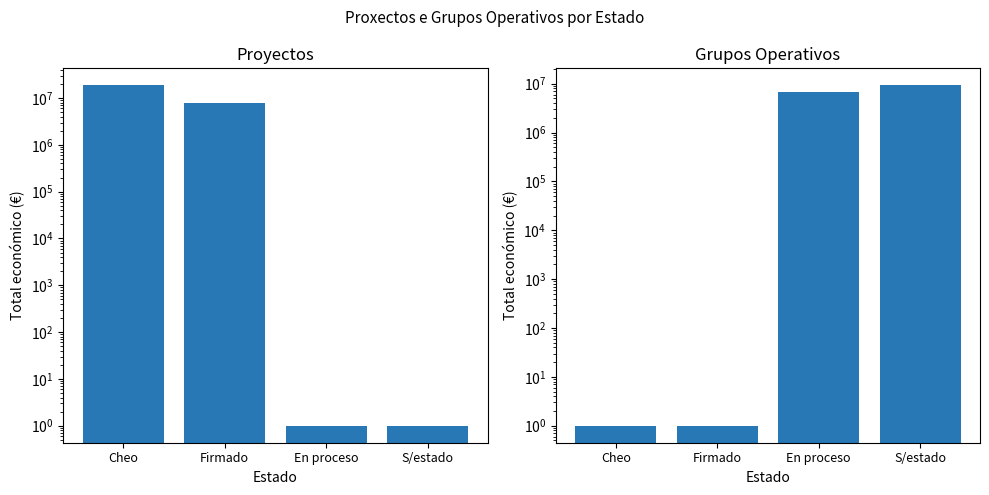

Which has a higher value, En proceso or Cheo?

Cheo